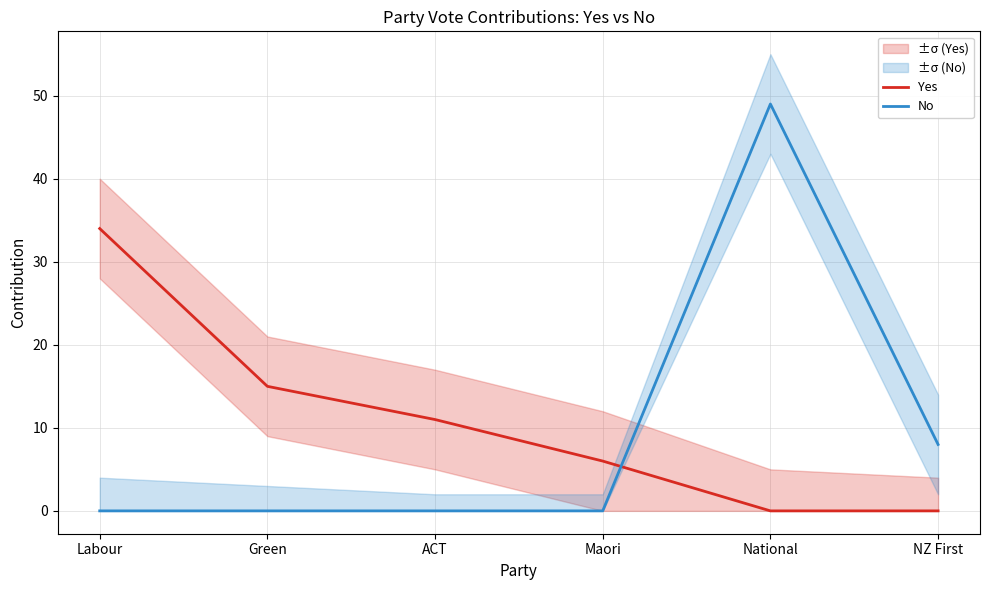

What is the difference between the Yes values at ACT and National?

11